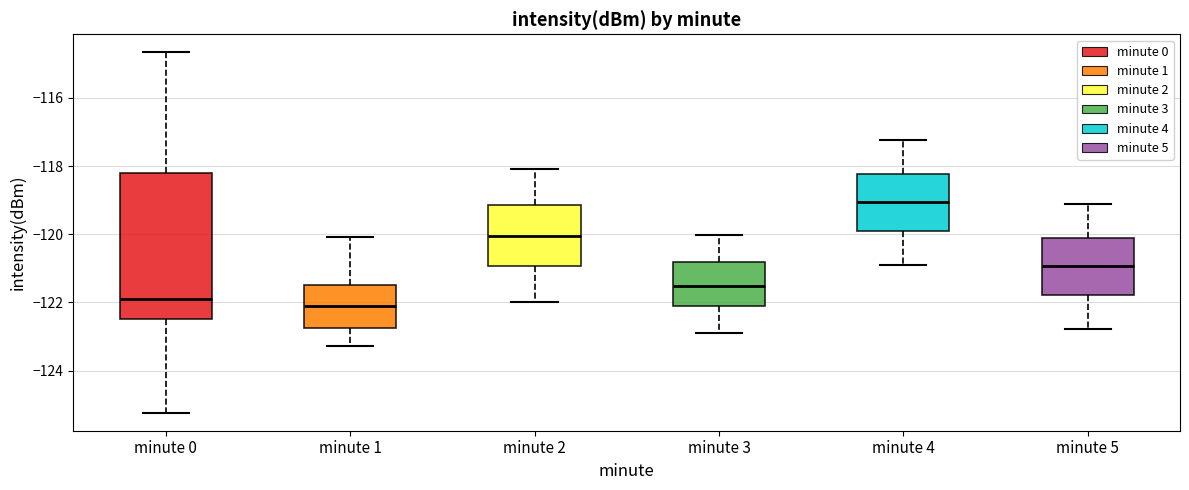

Reading left to right, read every box against the y-axis: the position of its median line, the range the box covers, and the ends of its whiskers. The values are not printed on the chart, so give them approximately, as read against the axis.

minute 0: median -121.8, box -122.4 to -118.2, whiskers -125.2 to -114.6
minute 1: median -122.0, box -122.8 to -121.4, whiskers -123.2 to -120.0
minute 2: median -120.0, box -121.0 to -119.2, whiskers -122.0 to -118.0
minute 3: median -121.6, box -122.0 to -120.8, whiskers -123.0 to -120.0
minute 4: median -119.0, box -120.0 to -118.2, whiskers -121.0 to -117.2
minute 5: median -121.0, box -121.8 to -120.2, whiskers -122.8 to -119.2